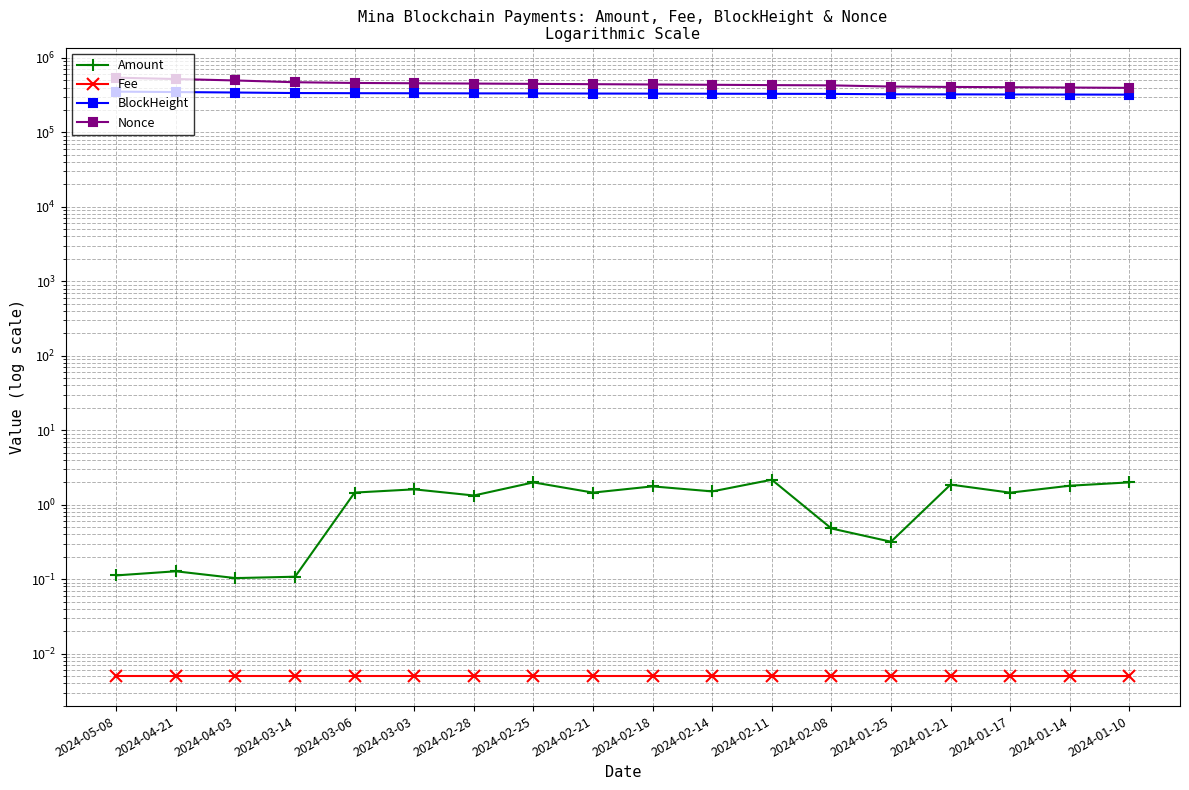

What is the label of the 12th point from the right?

2024-02-28